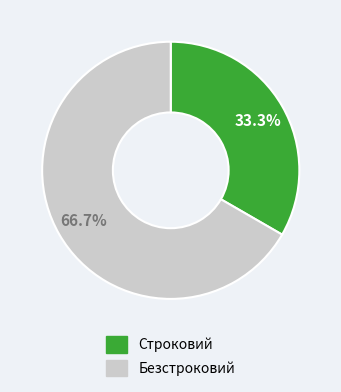

What percentage is the Безстроковий slice, to the nearest percent?

67%